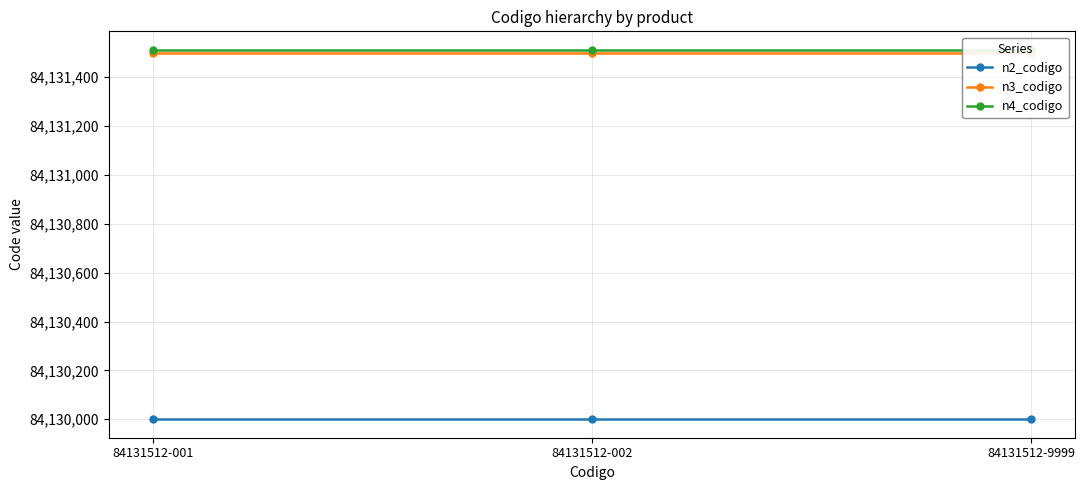

What is the spread (max minus min) of values at 84131512-9999?

1512